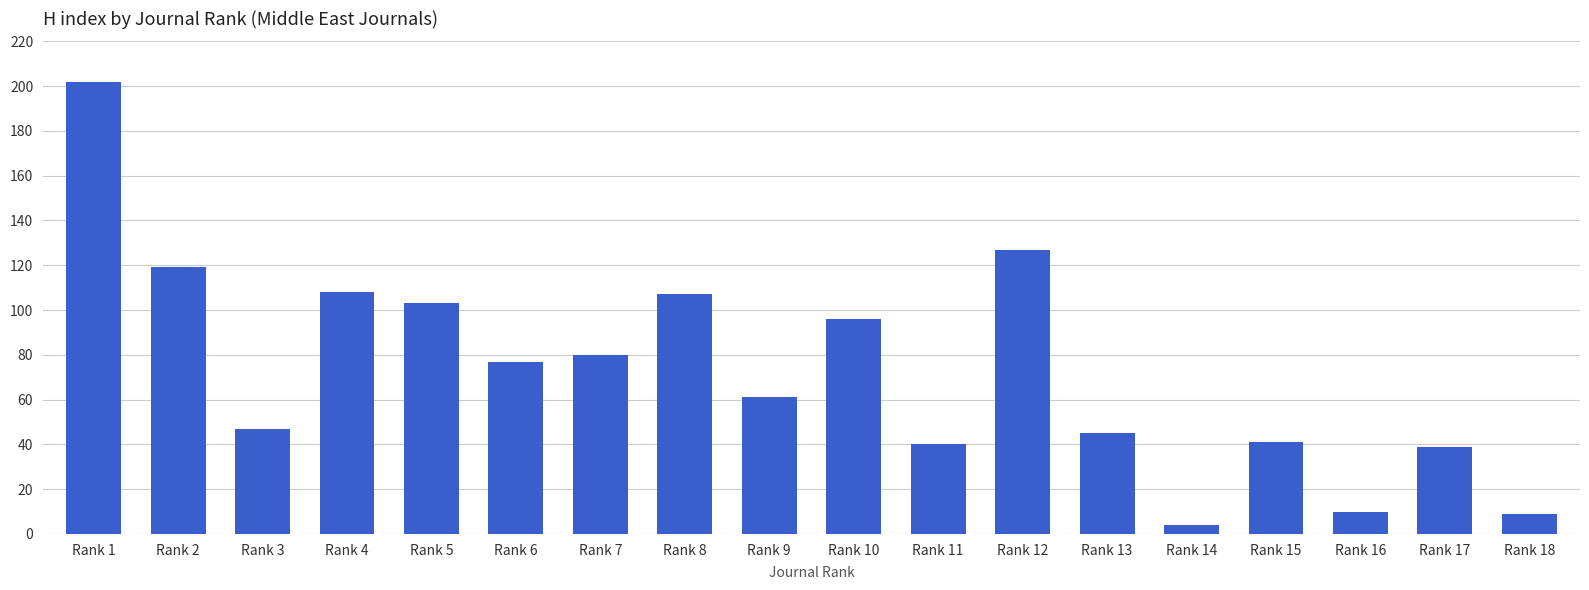

Approximately how many times larger is the value at Rank 1 compared to Rank 3?

4.3